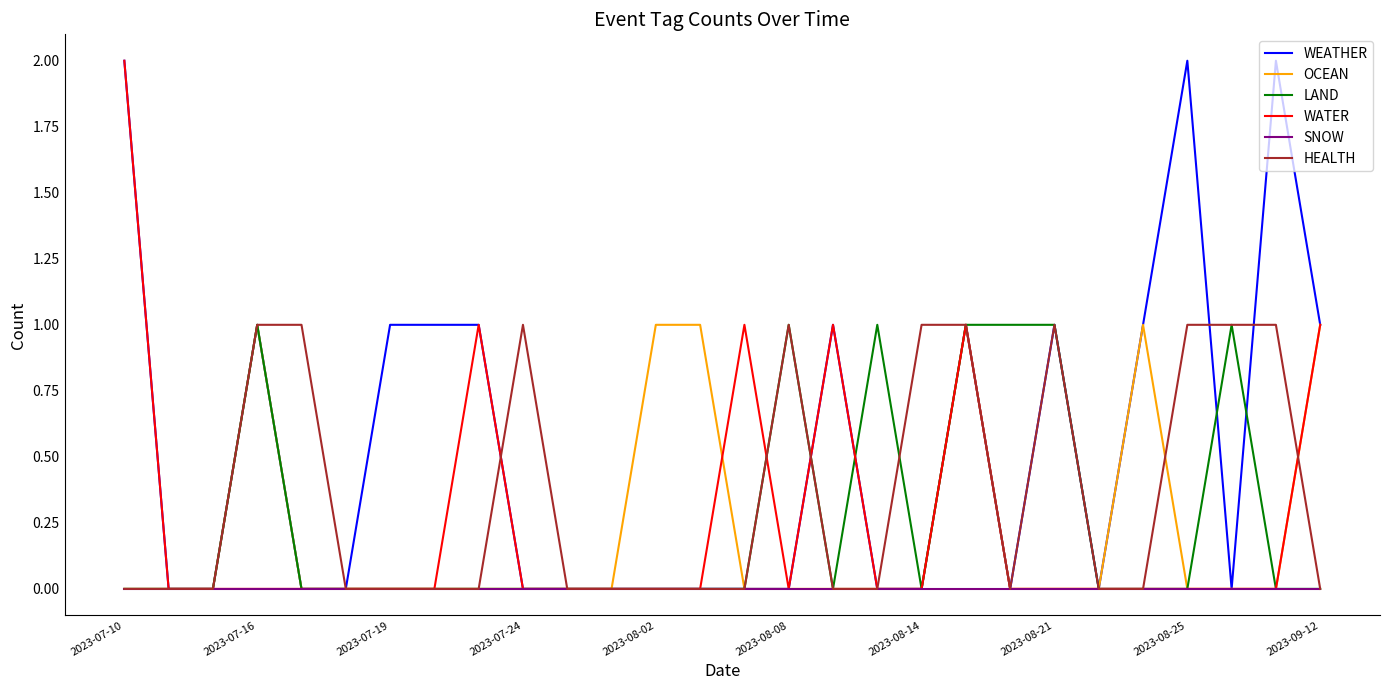

Which series has the largest total across all categories?

WEATHER